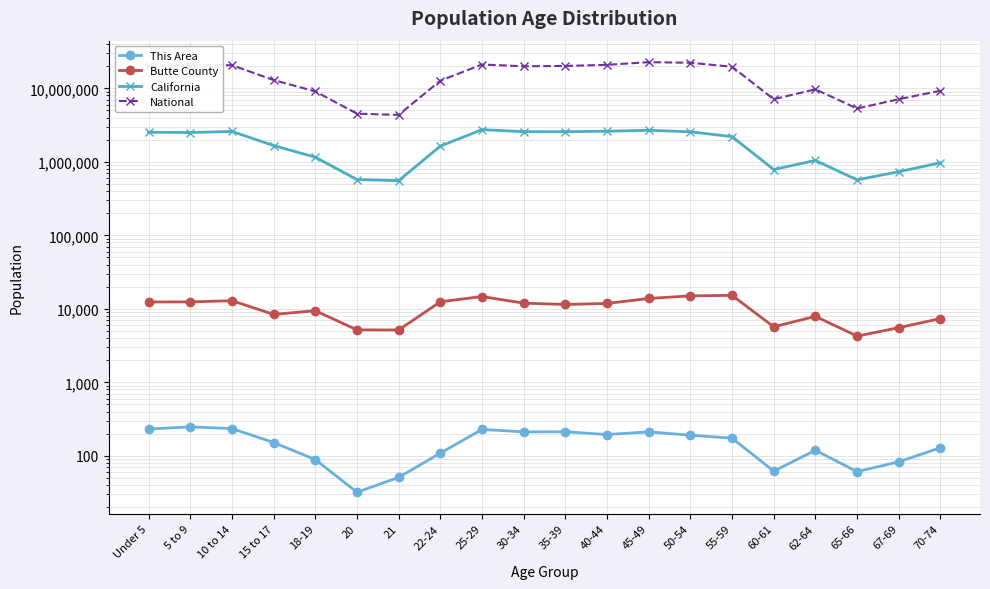

What are all the series names shown in the legend?

This Area, Butte County, California, National